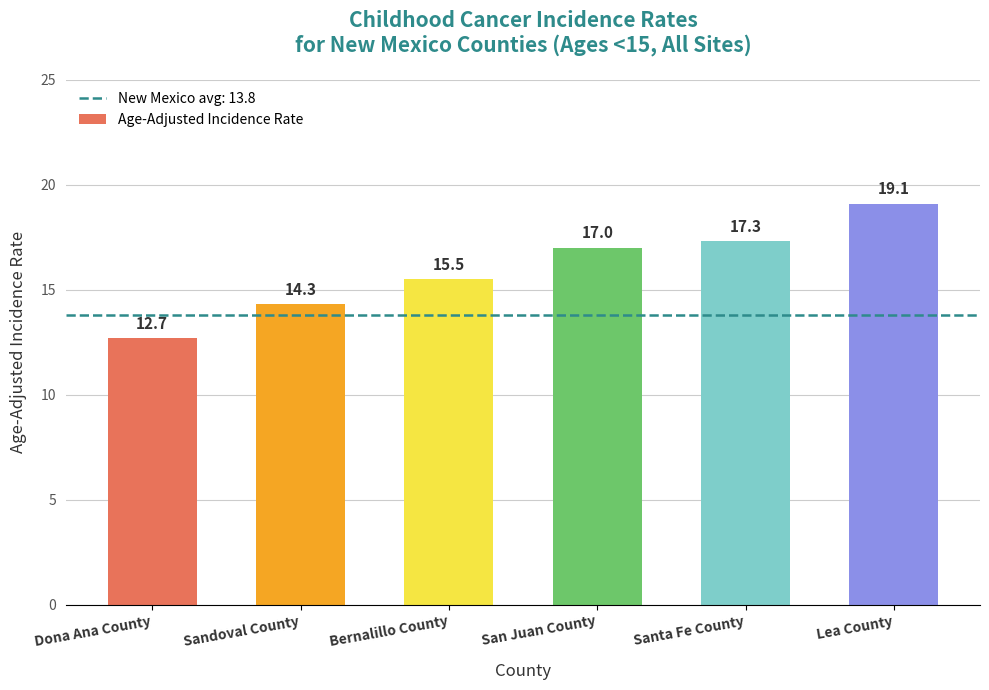

What is the minimum value shown in the chart?

12.7